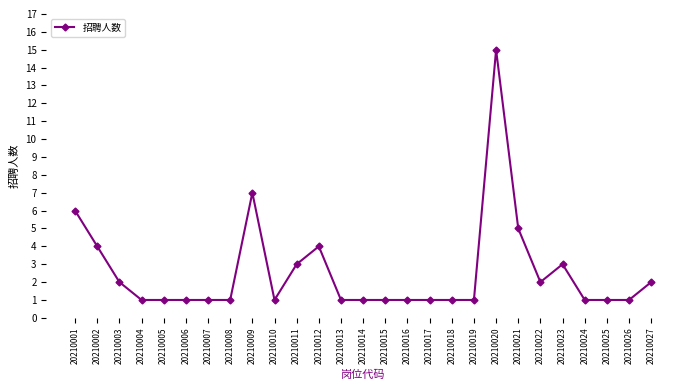

True or false: there are more than 1 points higher than both neighbors.

True